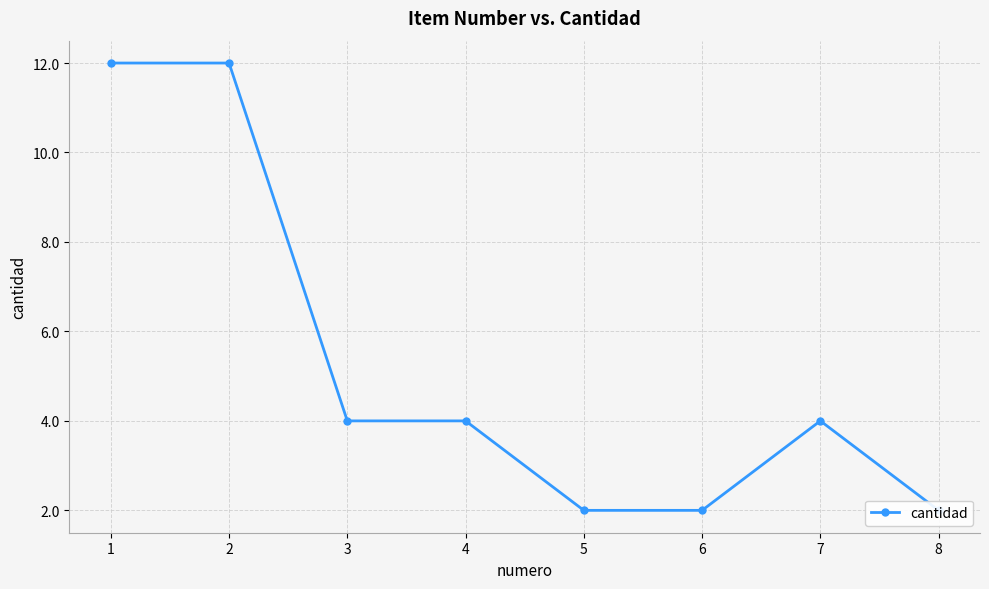

How many interior local peaks (higher than both neighbors) does the data have?

1